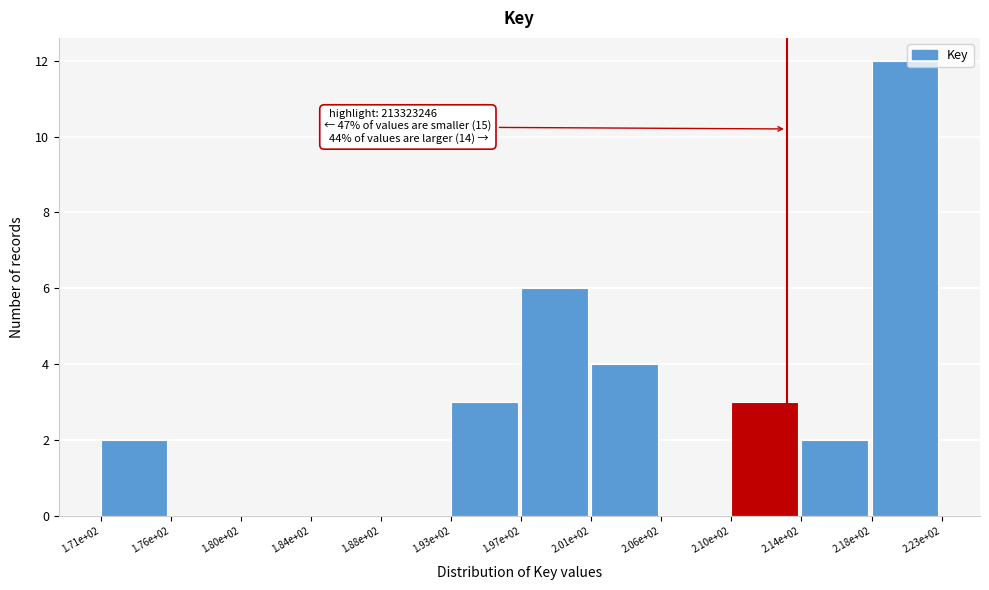

Reading left to right, transcribe all the data shown in this chart.

1.71e+02=2	1.76e+02=0	1.80e+02=0	1.84e+02=0	1.88e+02=0	1.93e+02=3	1.97e+02=6	2.01e+02=4	2.06e+02=0	2.10e+02=3	2.14e+02=2	2.18e+02=12